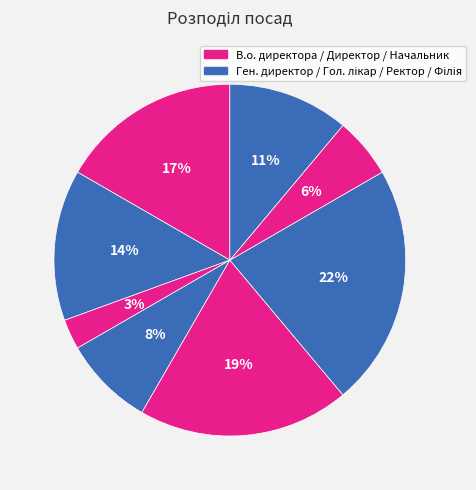

Count the number of slices in the pie.

8